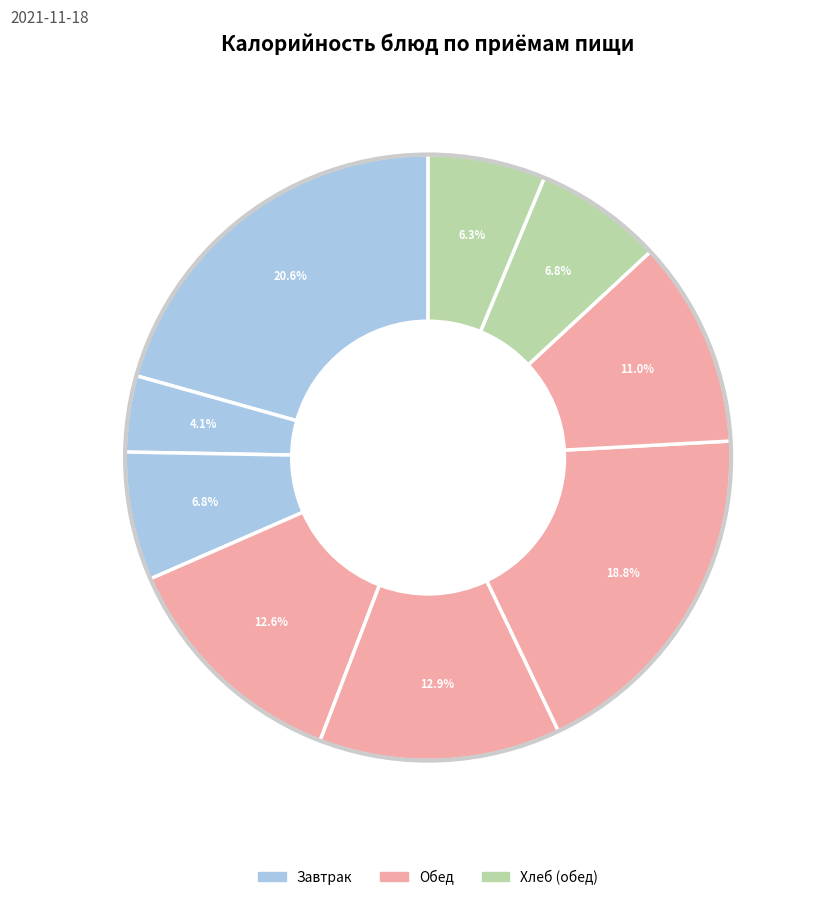

To the nearest percent, what is the average slice percentage?

11%